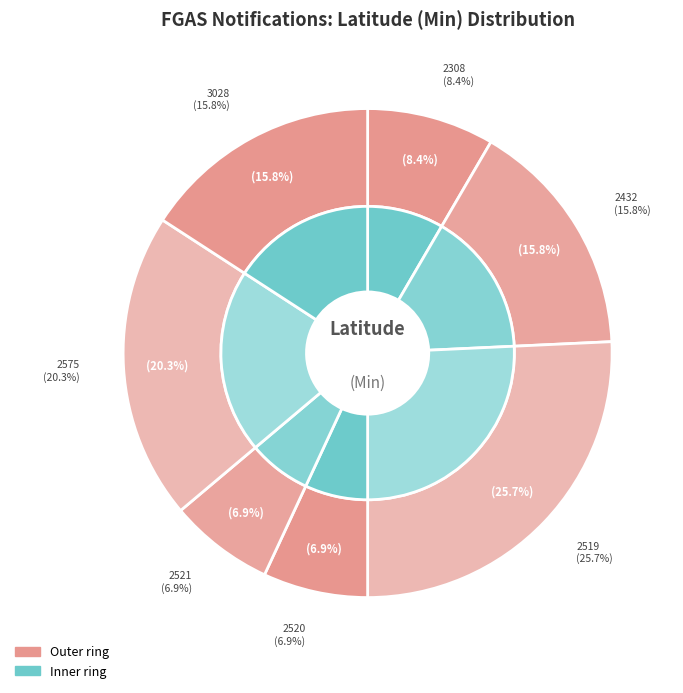

Is the sum of IRS/2023/2520 and IRS/2023/2521 greater than half?

No